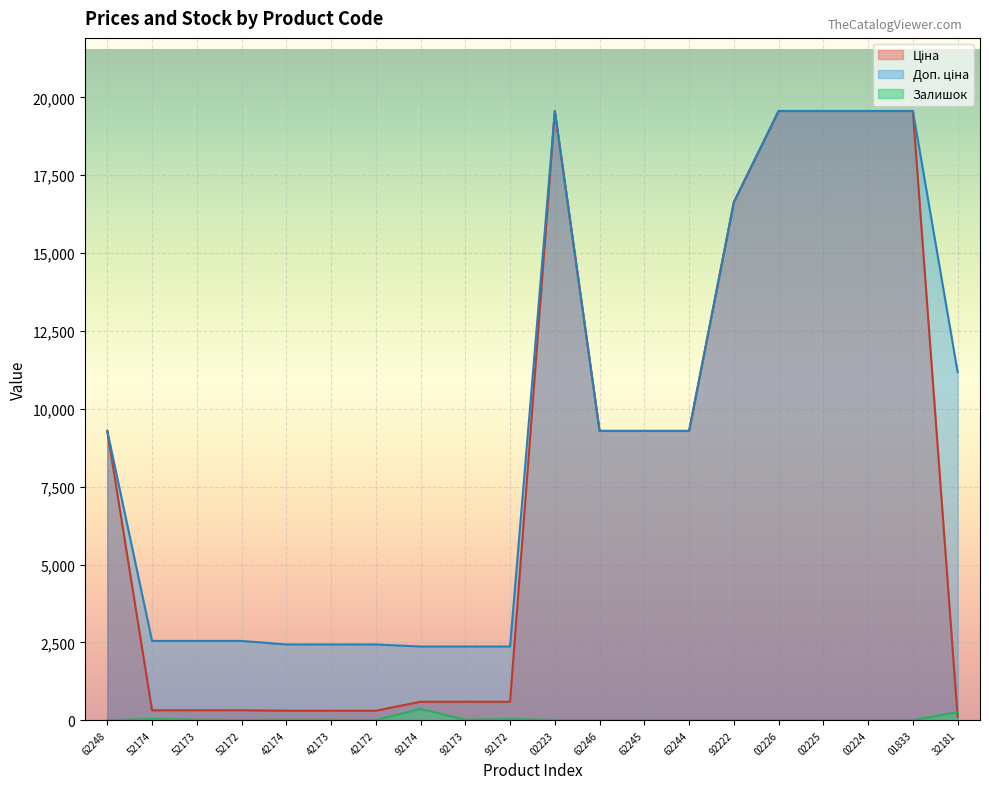

What is the greatest value displayed?

19564.9